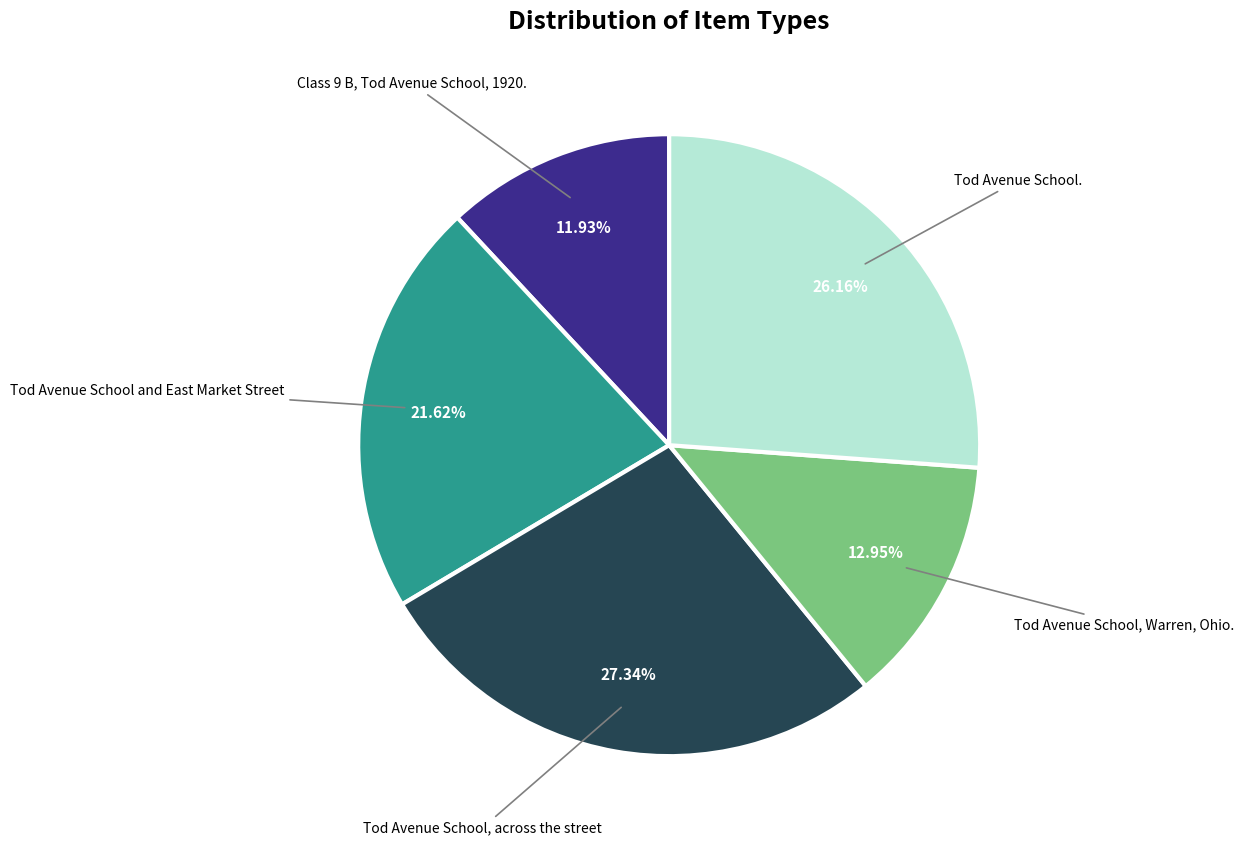

Does any single category account for the majority?

No